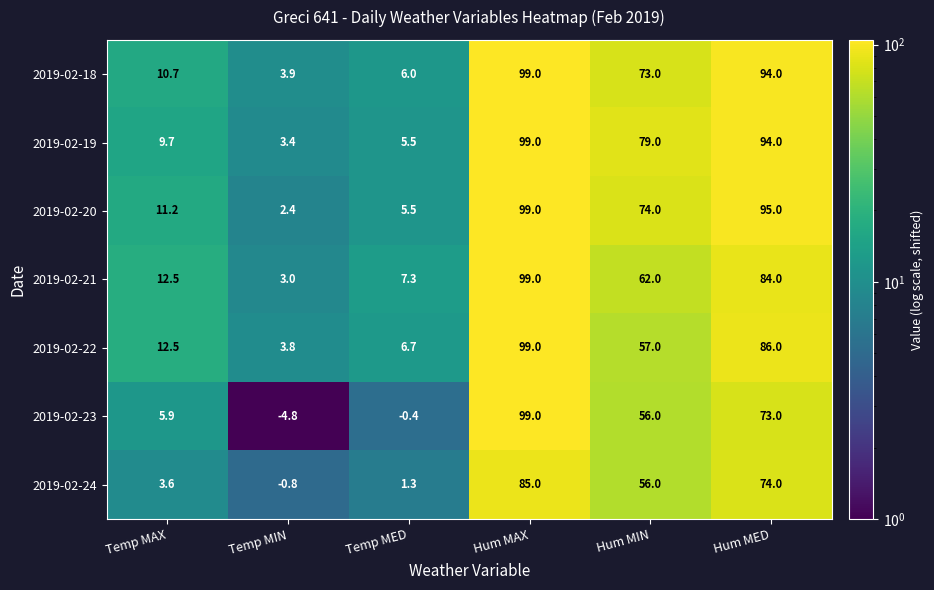

How many series are shown in this chart?

7